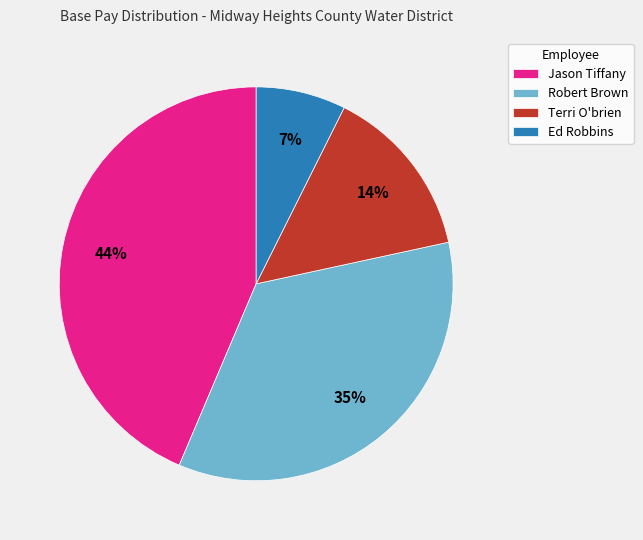

To the nearest percent, what is the combined percentage of Jason Tiffany and Terri O'brien?

58%